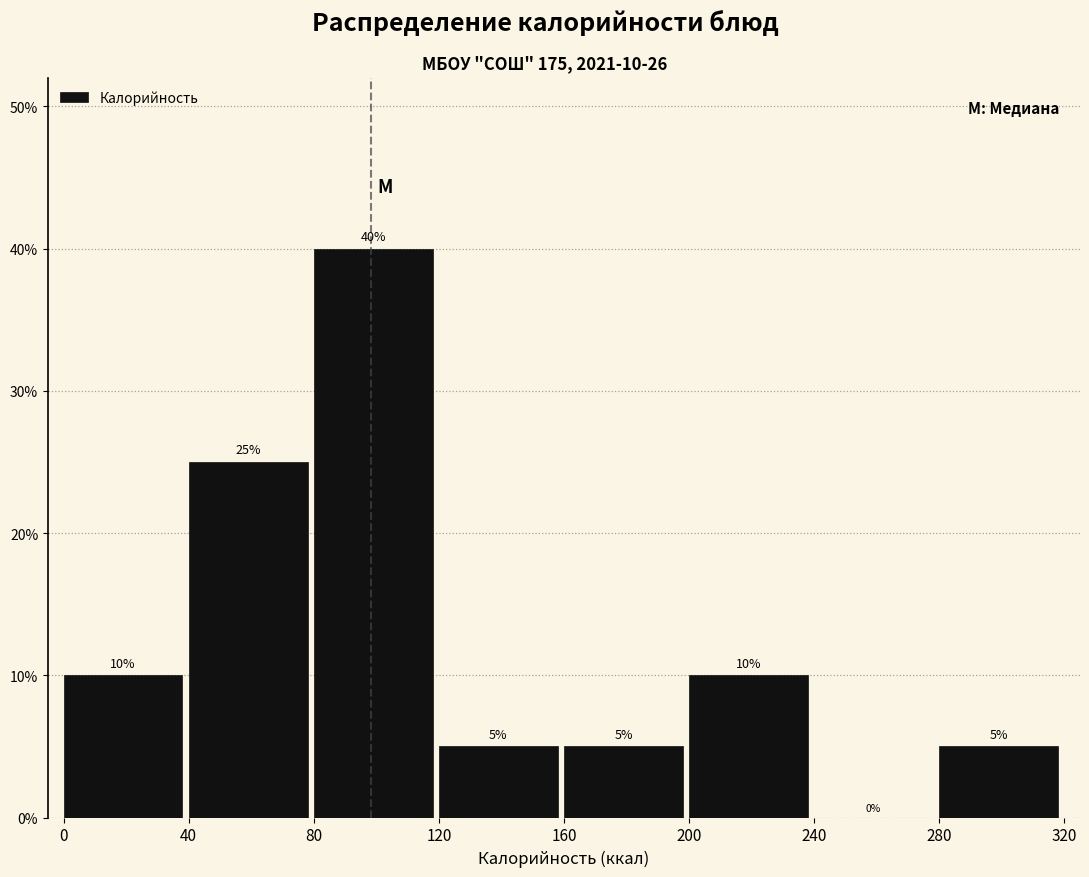

Over which range of the x-axis is the bar tallest?

80 to 120